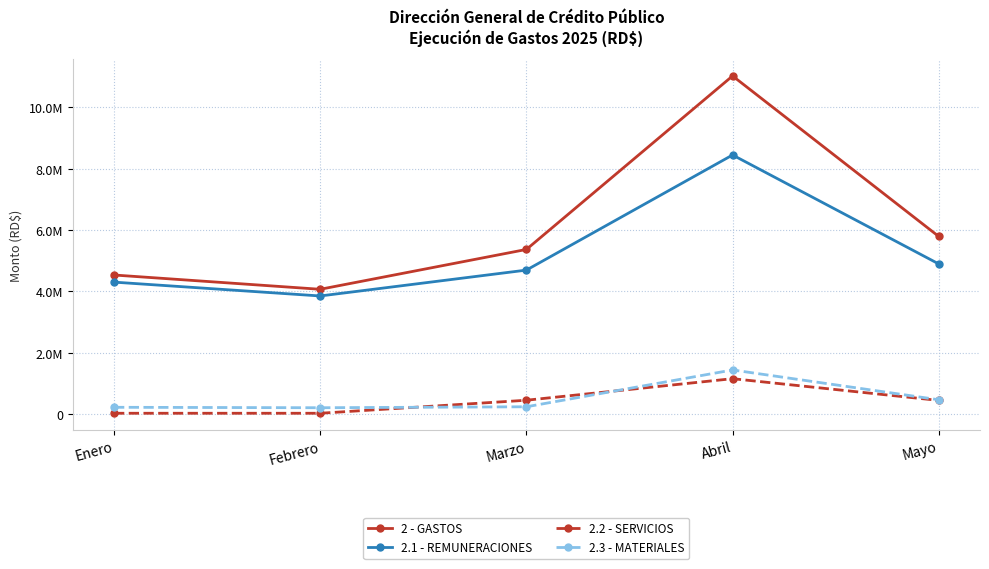

What is the sum of the 2.3 - MATERIALES values at Enero and Febrero?

412500.0